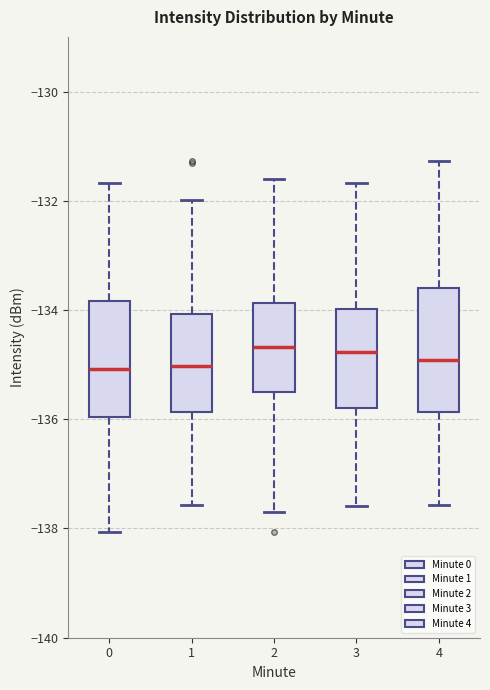

Reading left to right, read every box against the y-axis: the position of its median line, the range the box covers, and the ends of its whiskers. The values are not printed on the chart, so give them approximately, as read against the axis.

0: median -135.0, box -136.0 to -133.8, whiskers -138.0 to -131.6
1: median -135.0, box -135.8 to -134.0, whiskers -137.6 to -132.0
2: median -134.6, box -135.6 to -133.8, whiskers -137.8 to -131.6
3: median -134.8, box -135.8 to -134.0, whiskers -137.6 to -131.6
4: median -135.0, box -135.8 to -133.6, whiskers -137.6 to -131.2